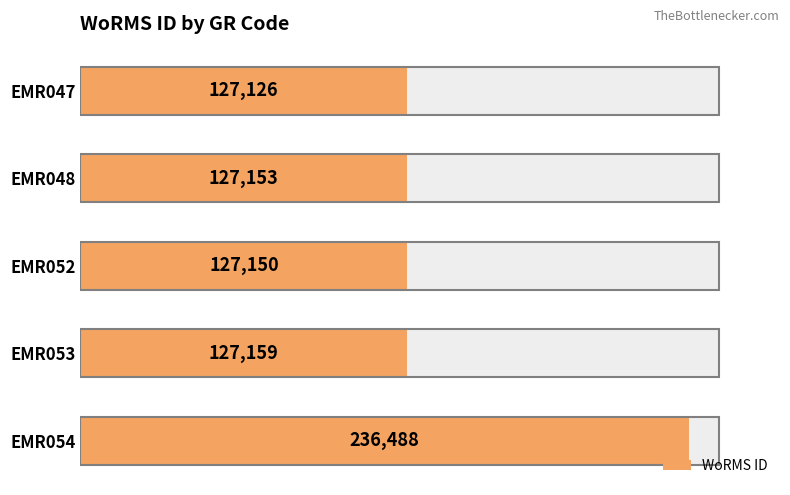

What is the ratio of the value at 200000 to the value at 100000?

1.9